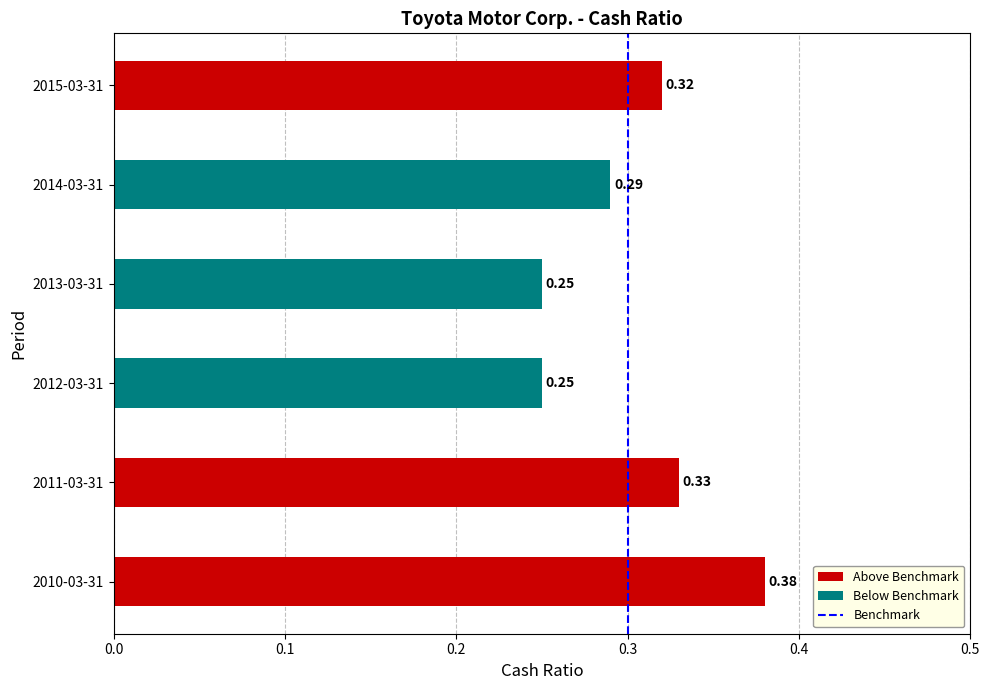

Which has a higher value, 2010-03-31 or 2014-03-31?

2010-03-31